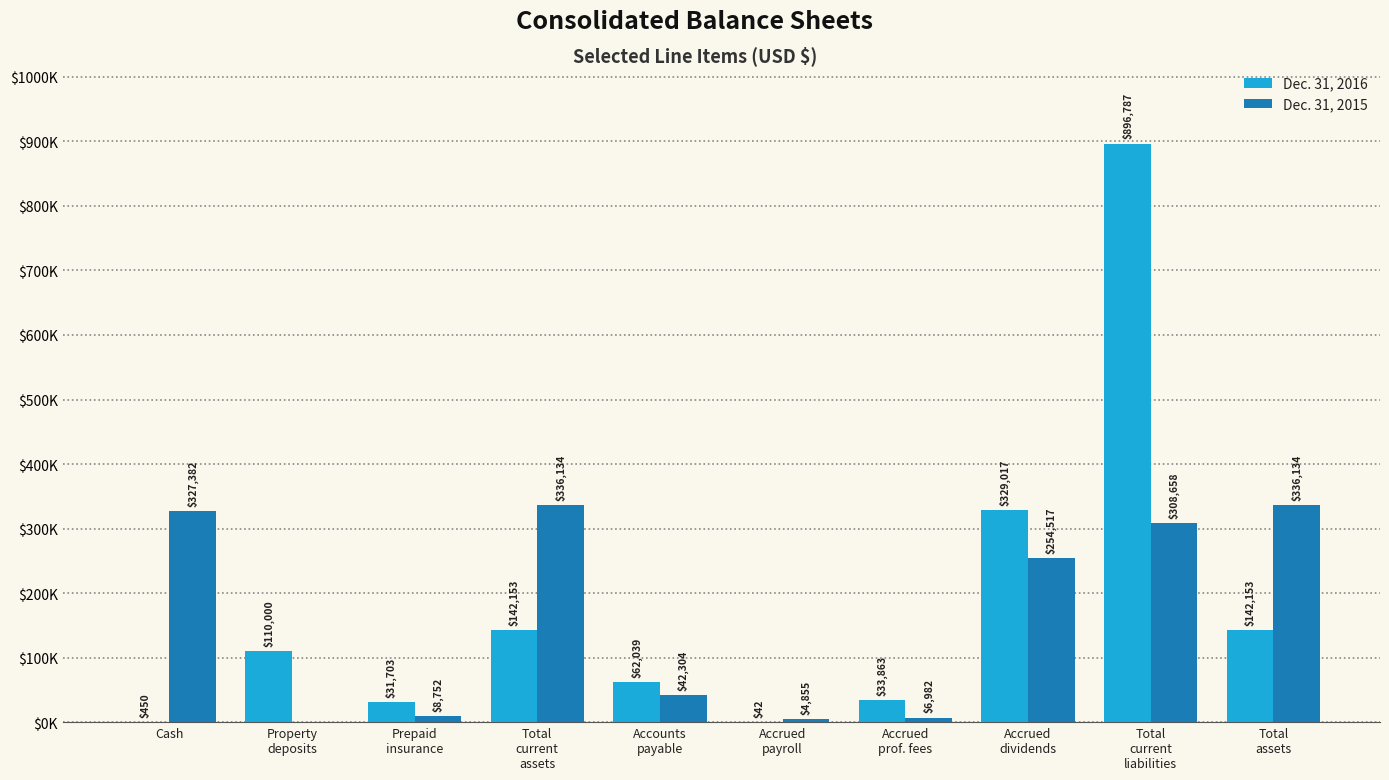

What are all the series names shown in the legend?

Dec. 31, 2016, Dec. 31, 2015